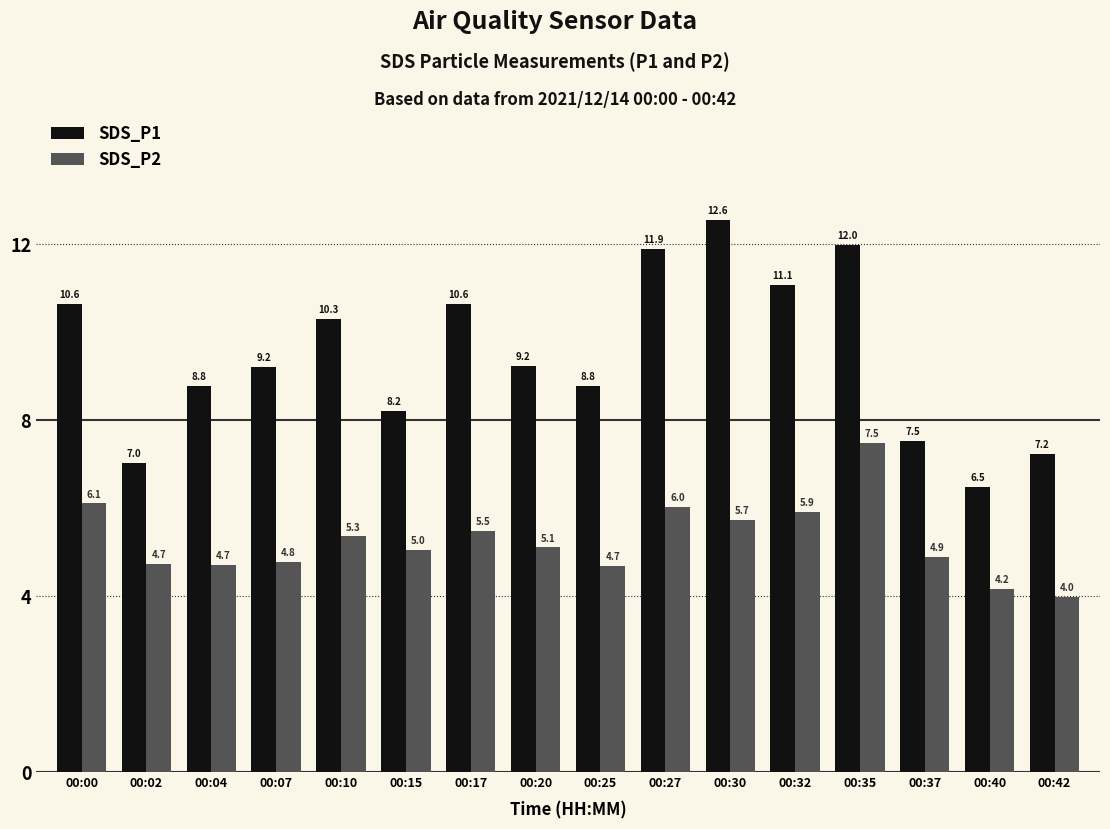

Is it true that SDS_P1 equals 21.1 at 00:35?

False